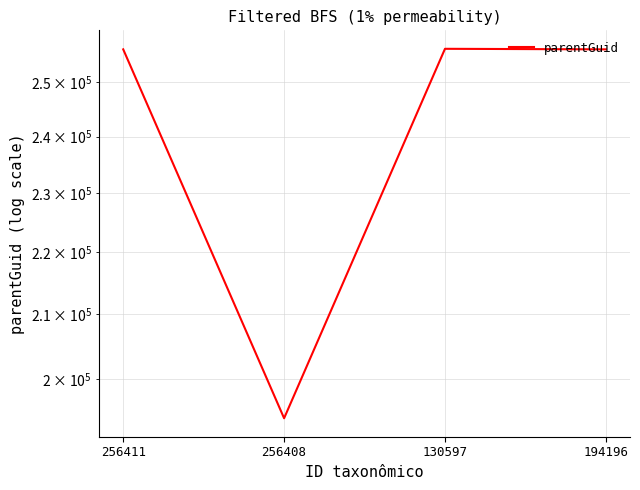

What is the sum of all values?

963217